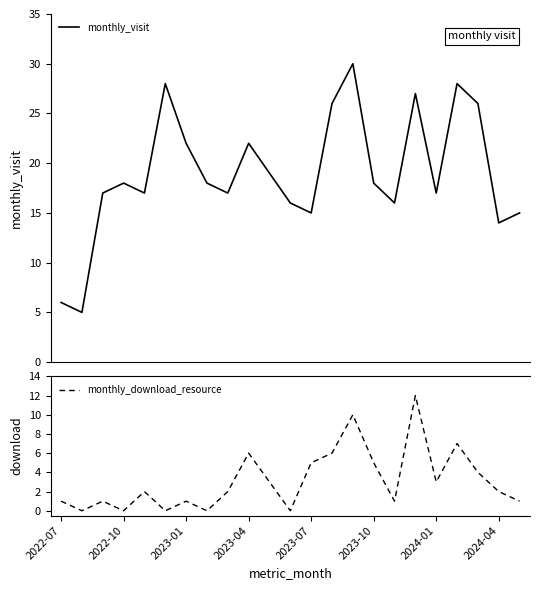

What is the highest value of the monthly_visit series?

30